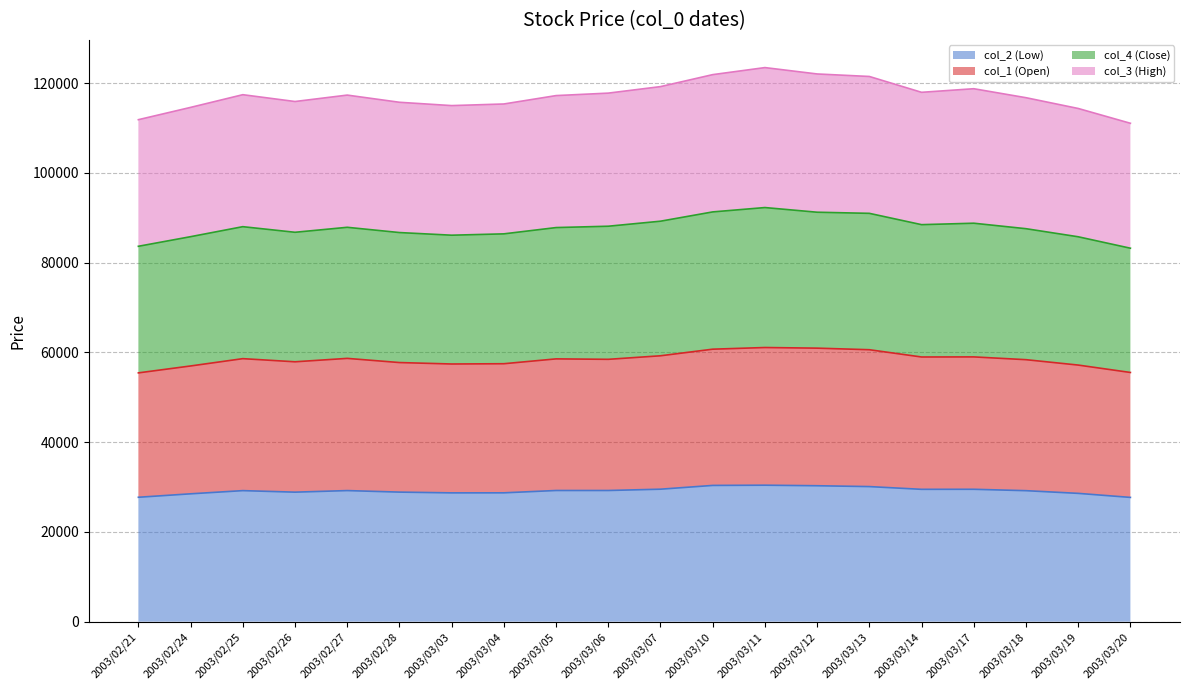

How many distinct data groups are displayed?

4